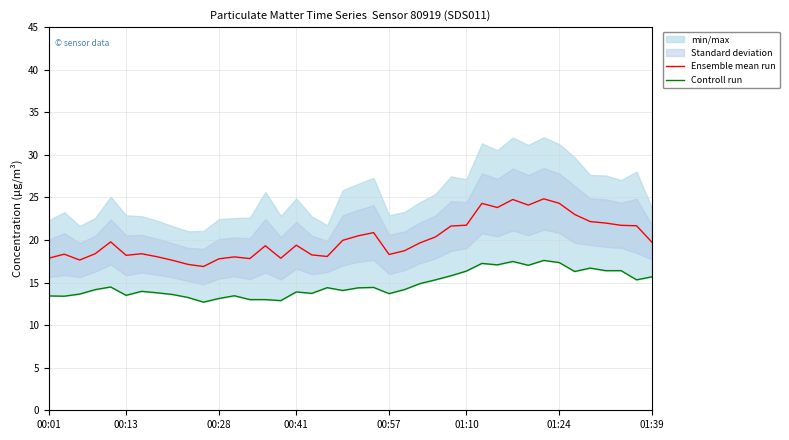

True or false: Ensemble mean run and Controll run cross at least once.

False